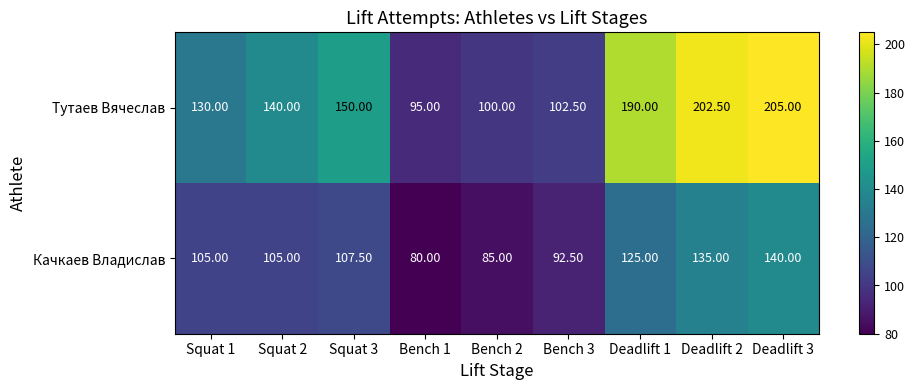

What is the difference between the maximum and minimum values in the Качкаев Владислав series?

60.0